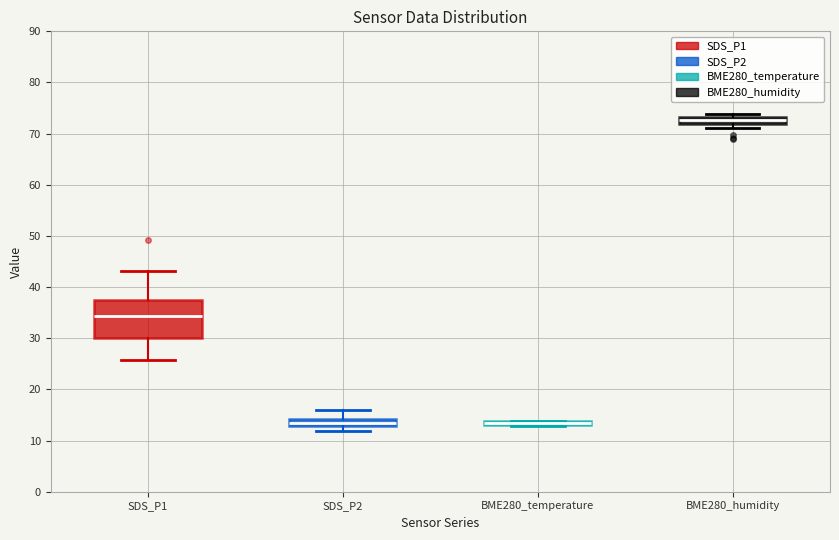

Where is the lower edge of the box for SDS_P1 on the y-axis? The values are not printed on the chart, so give them approximately, as read against the axis.

30